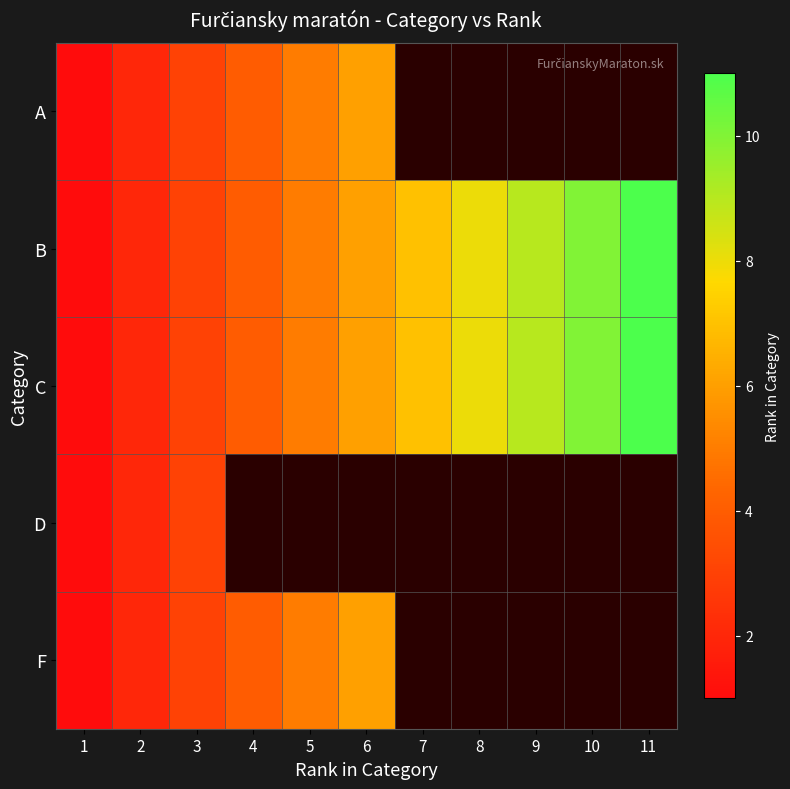

Which series changed the most between 5 and 11?

B